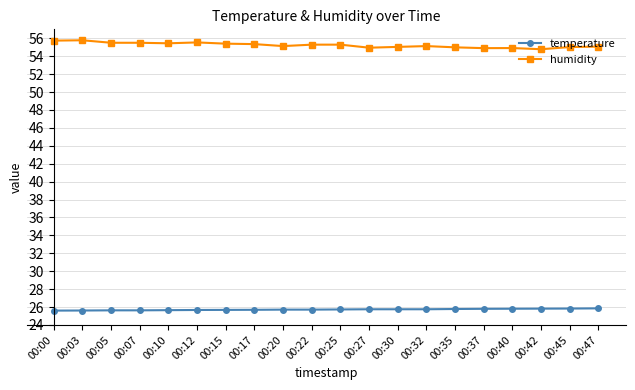

The value of humidity at 00:15 is 84.7. True or false?

False